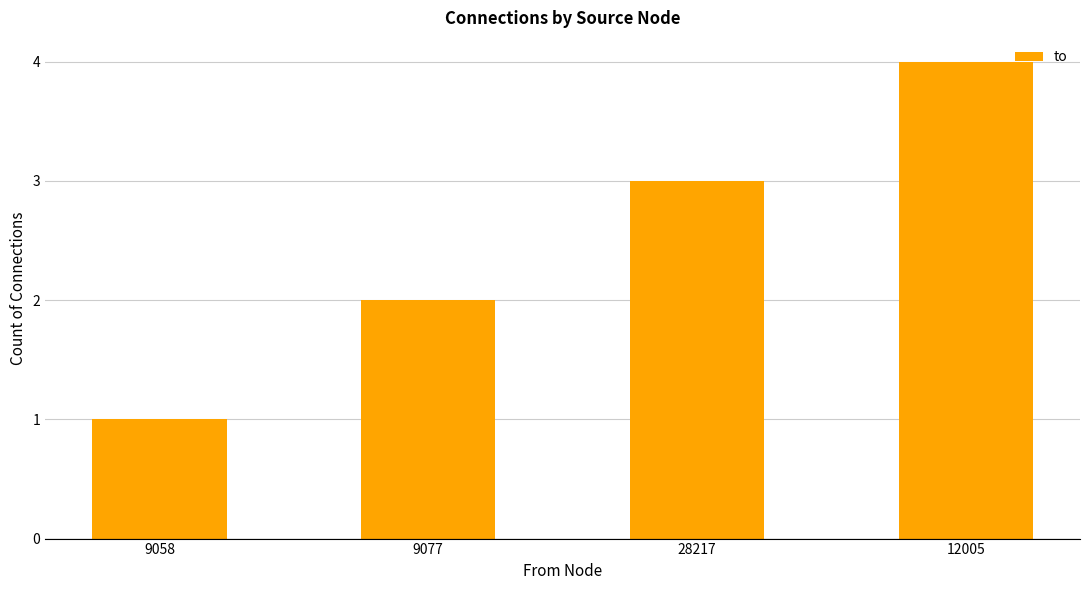

What is the smallest value displayed?

1